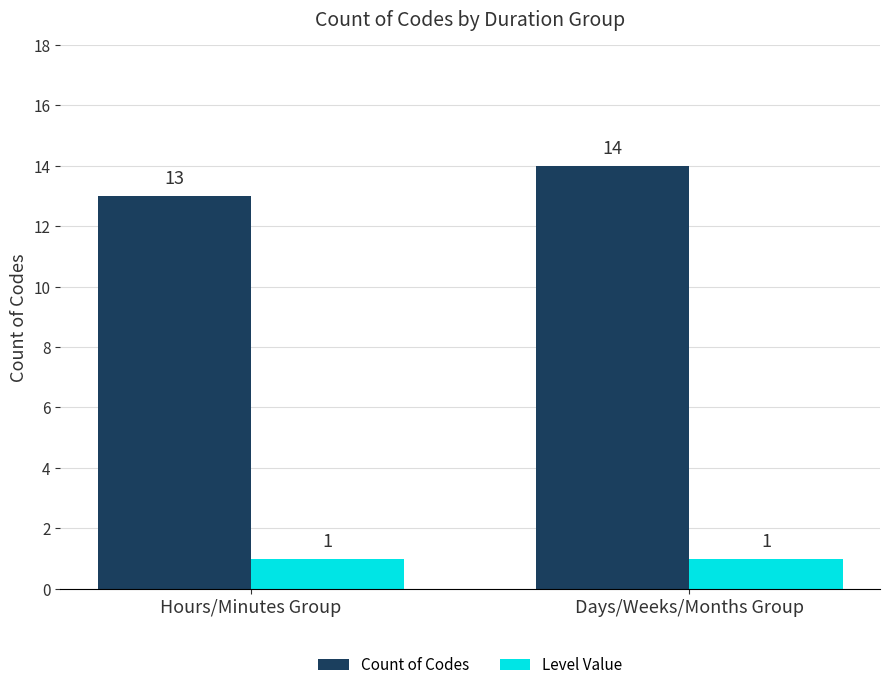

List the series in order of their peak value, lowest first.

Level Value, Count of Codes